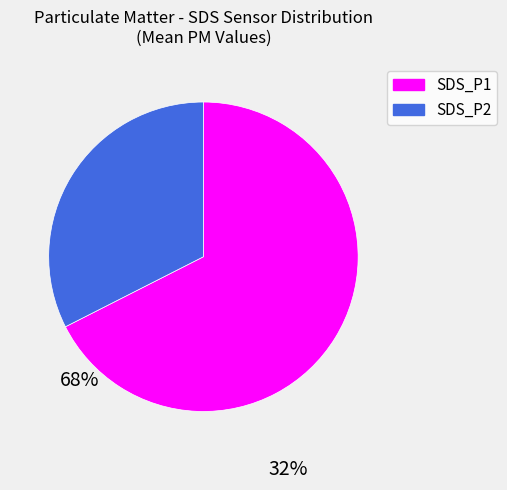

Which slice is the largest?

SDS_P1